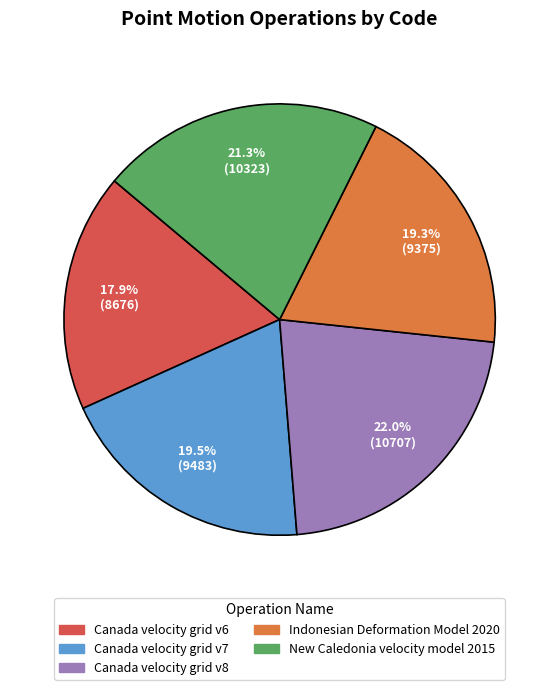

Is there any slice that represents more than half of the pie?

No